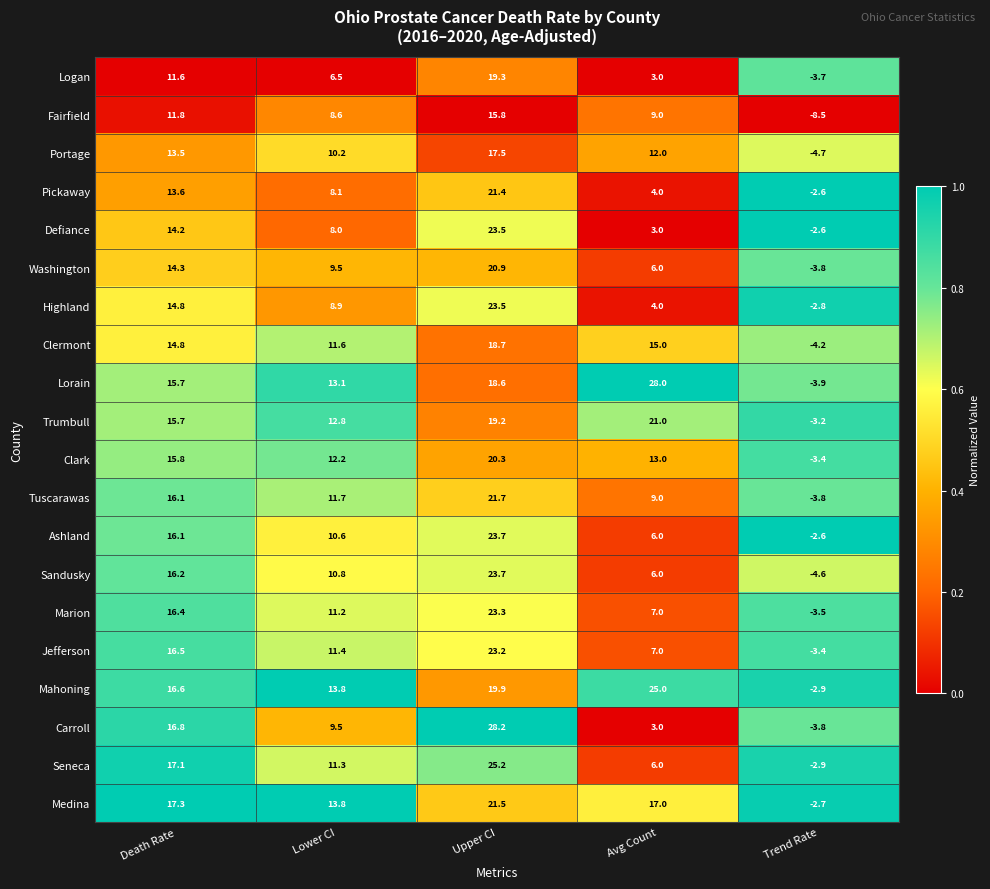

Which series has the largest range (max minus min)?

Carroll